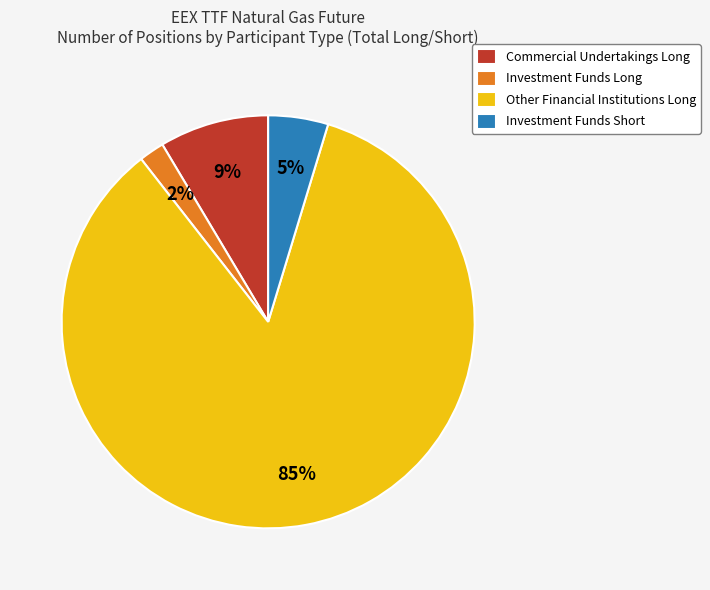

What is the largest slice in the pie chart?

Other Financial Institutions Long